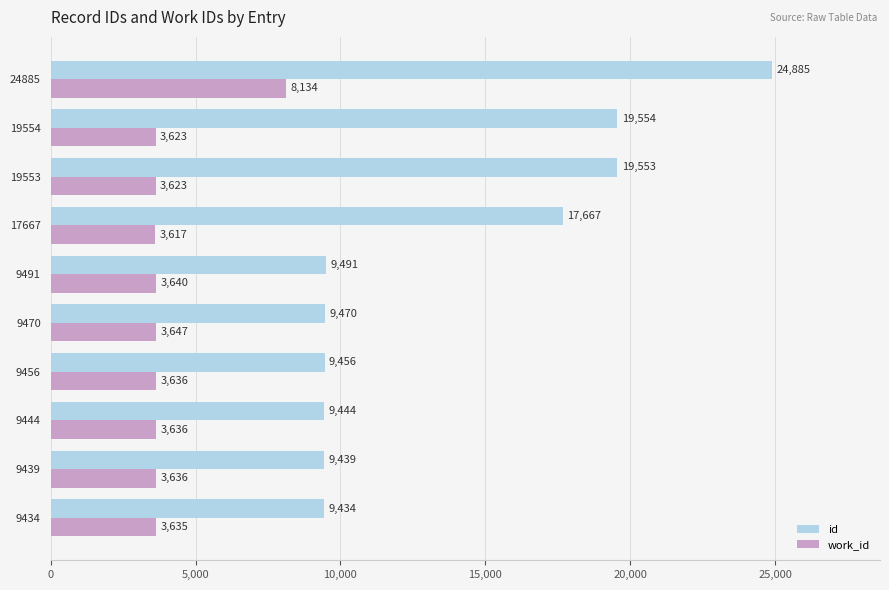

The work_id series shows 12975 at 24885. True or false?

False